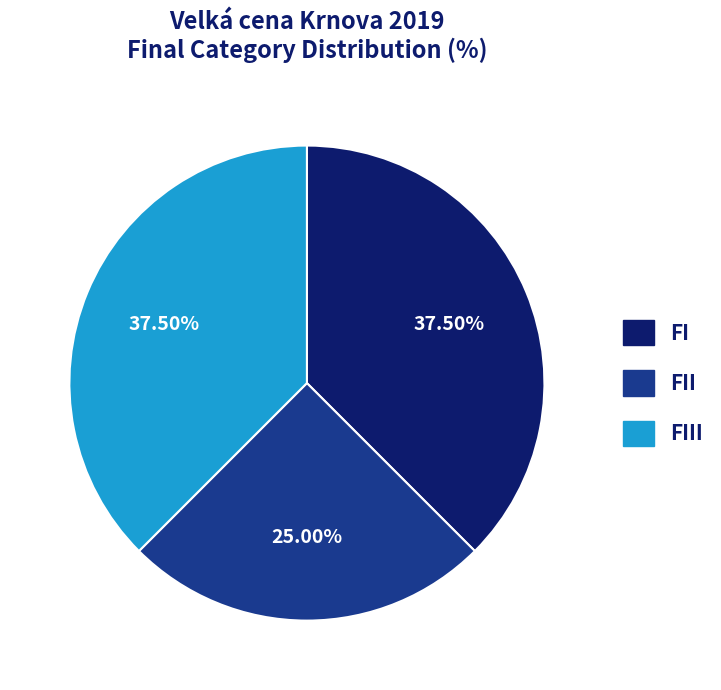

Is there a majority slice in this chart?

No